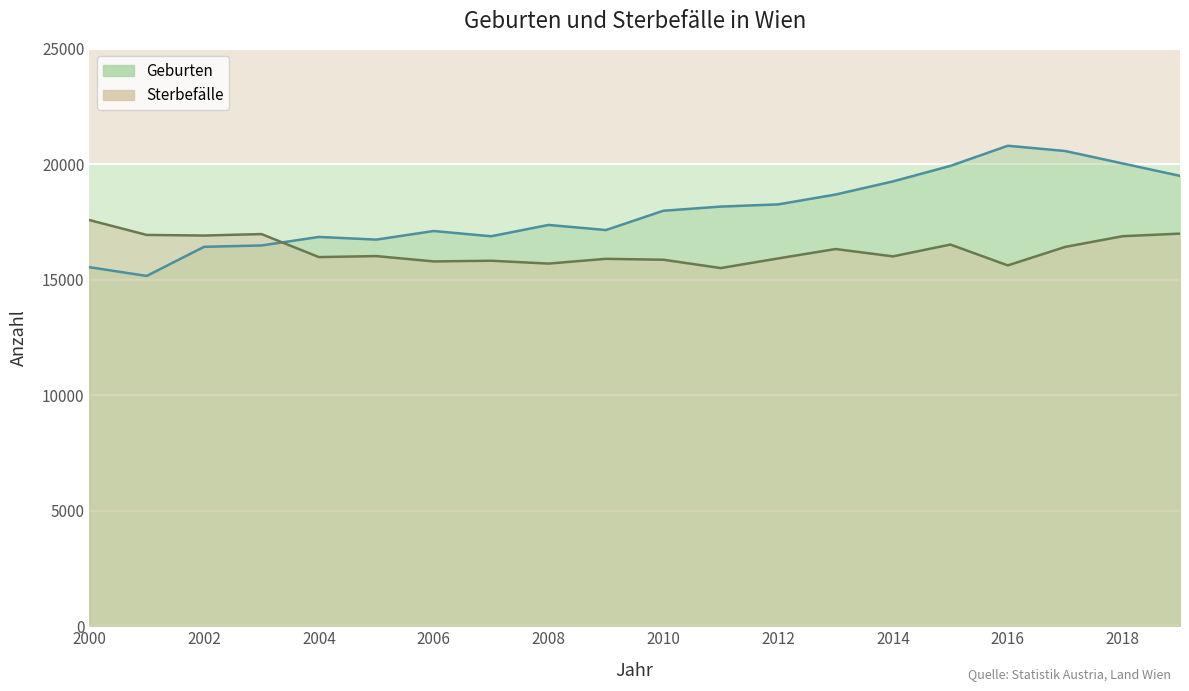

In Sterbefälle, how many points are lower than both neighbors (excluding endpoints)?

7